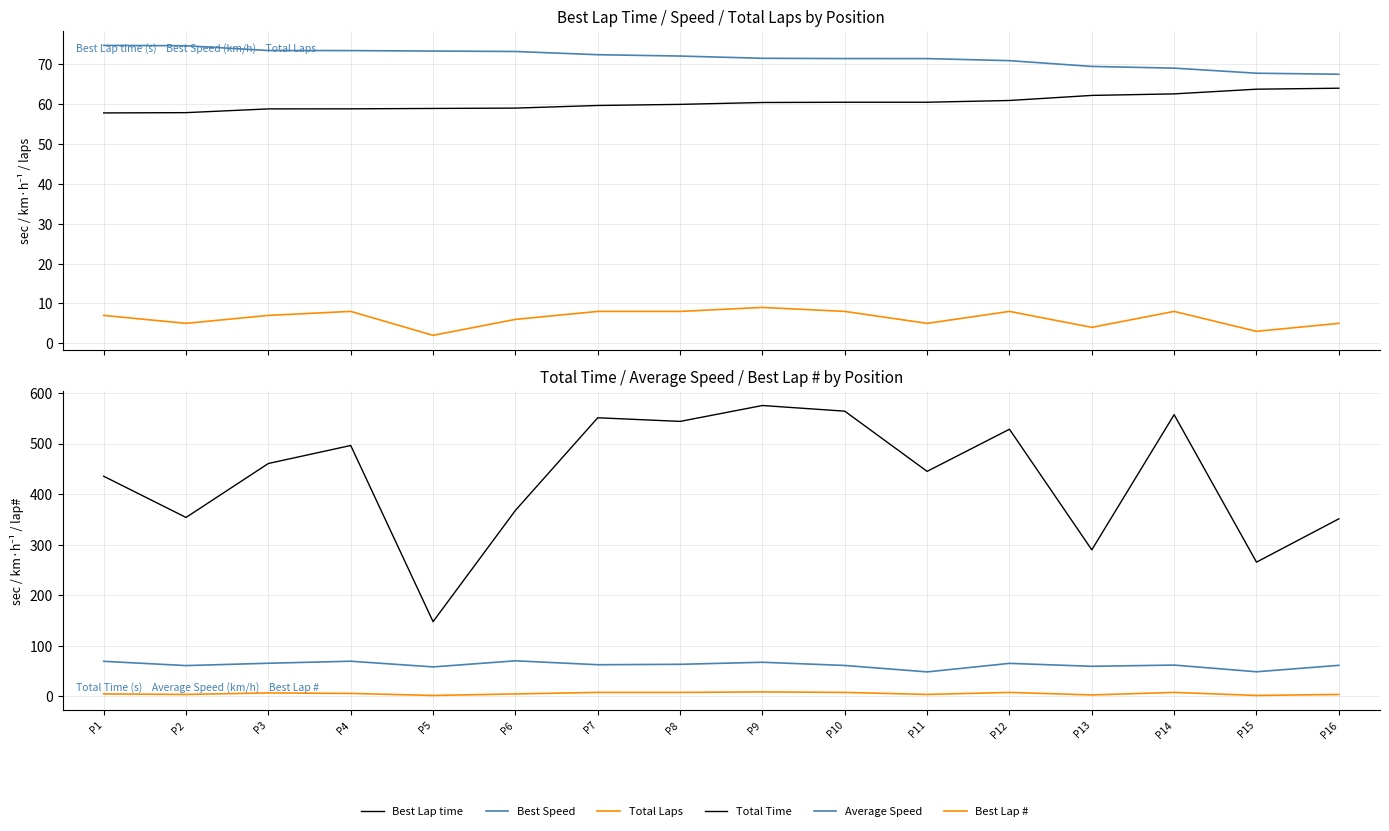

What is the difference between the Total Time values at P13 and P2?

64.1